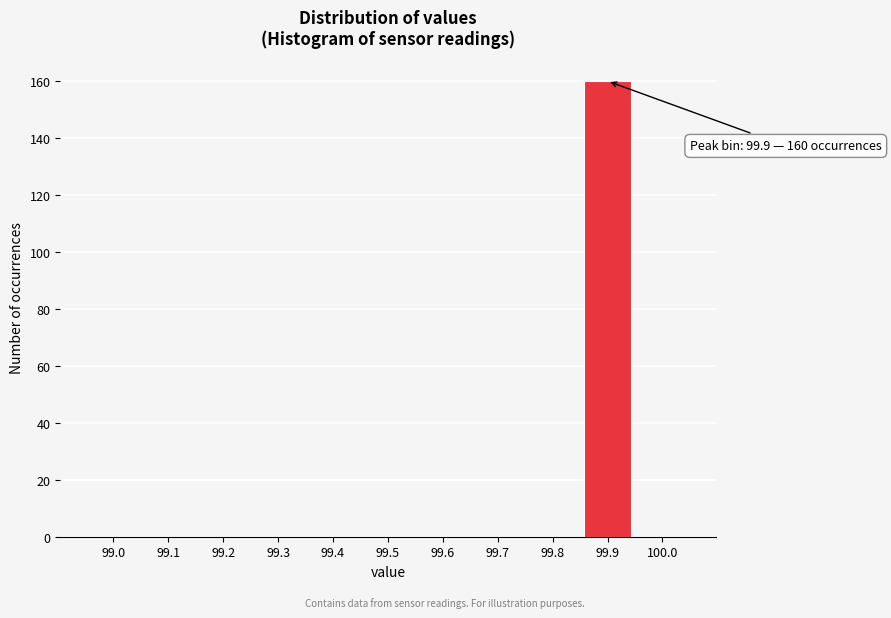

Reading left to right, what are all the values shown in this chart?

99.0=0	99.1=0	99.2=0	99.3=0	99.4=0	99.5=0	99.6=0	99.7=0	99.8=0	99.9=160	100.0=0